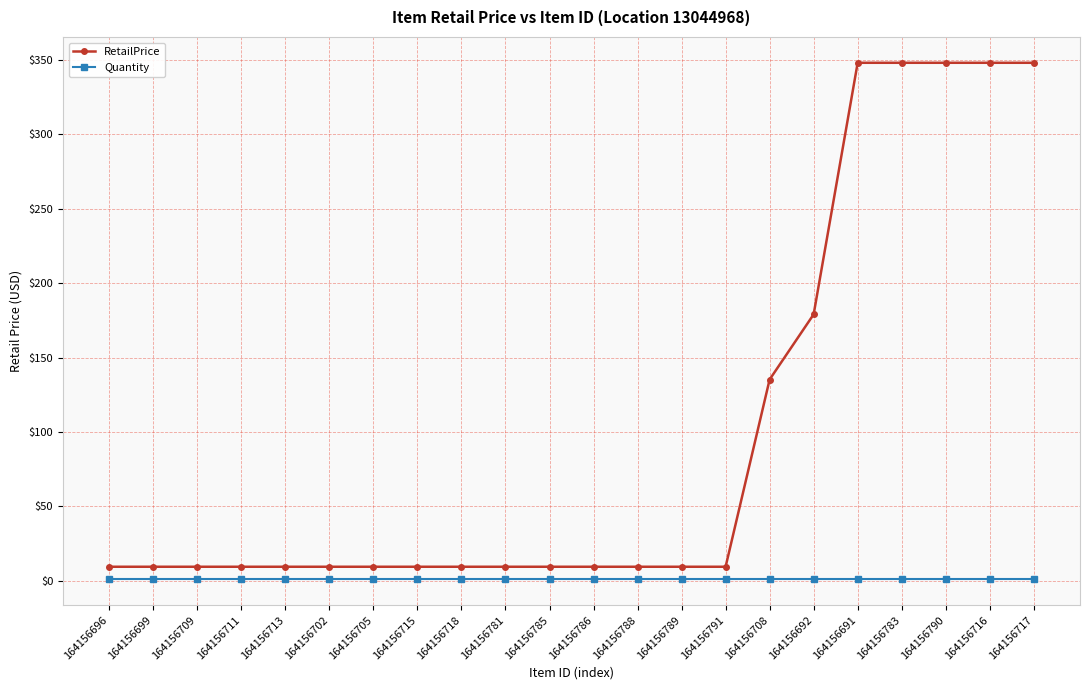

True or false: RetailPrice has a value of 9.4 at 164156696.

True